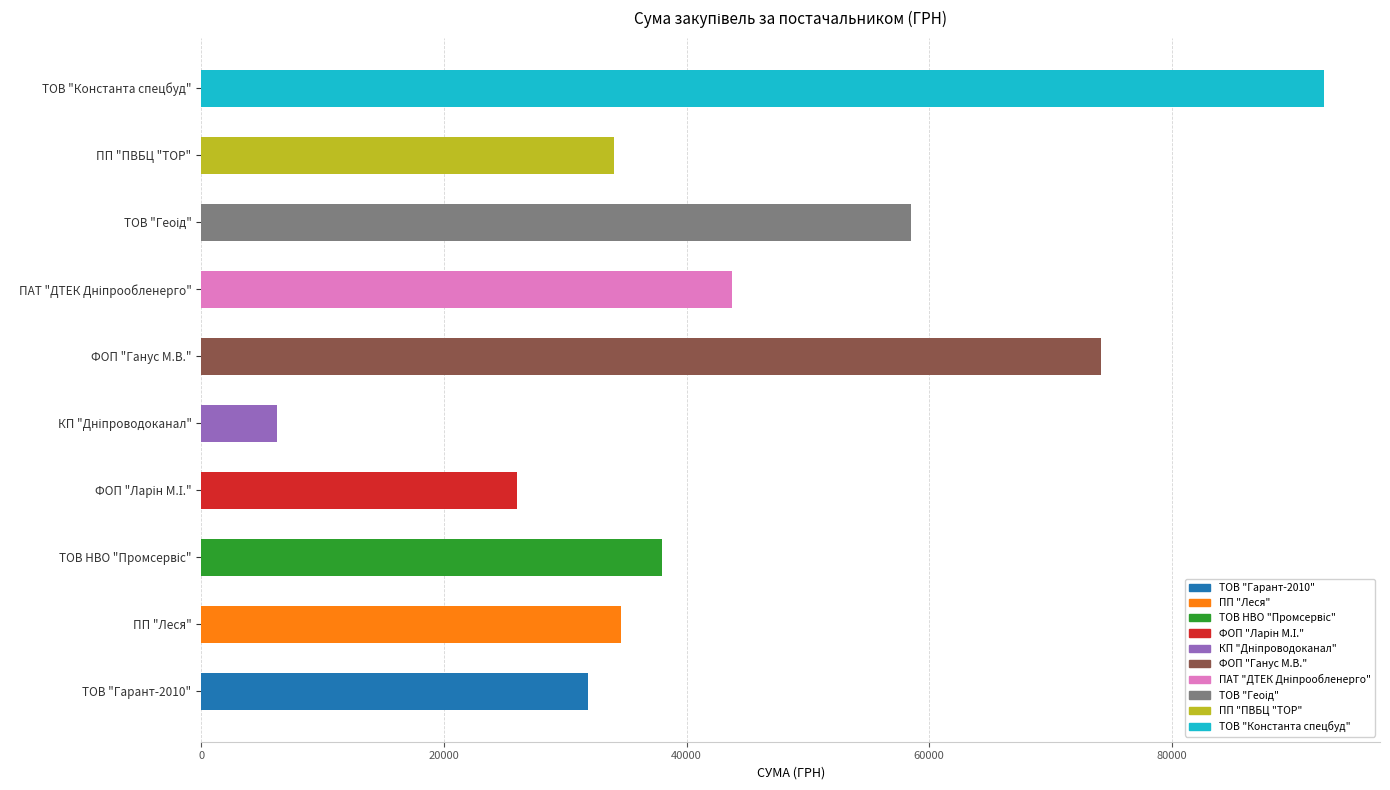

What is the ratio of the value at ТОВ "Гарант-2010" to the value at ФОП "Ларін М.І."?

1.2